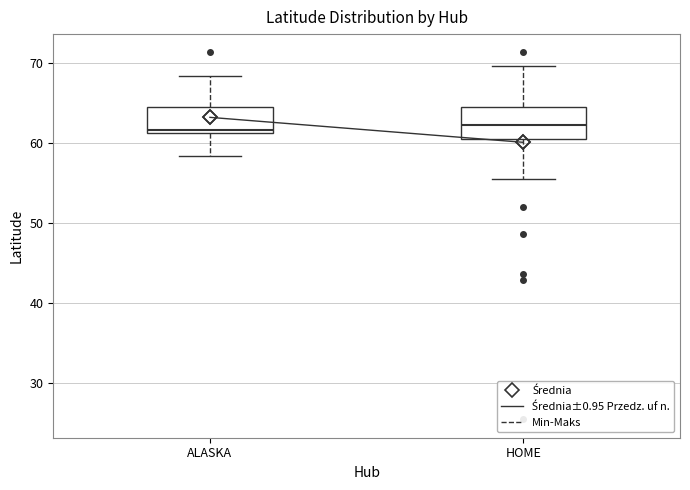

Reading left to right, read every box against the y-axis: the position of its median line, the range the box covers, and the ends of its whiskers. The values are not printed on the chart, so give them approximately, as read against the axis.

ALASKA: median 62, box 61 to 65, whiskers 58 to 68
HOME: median 62, box 60 to 65, whiskers 55 to 70